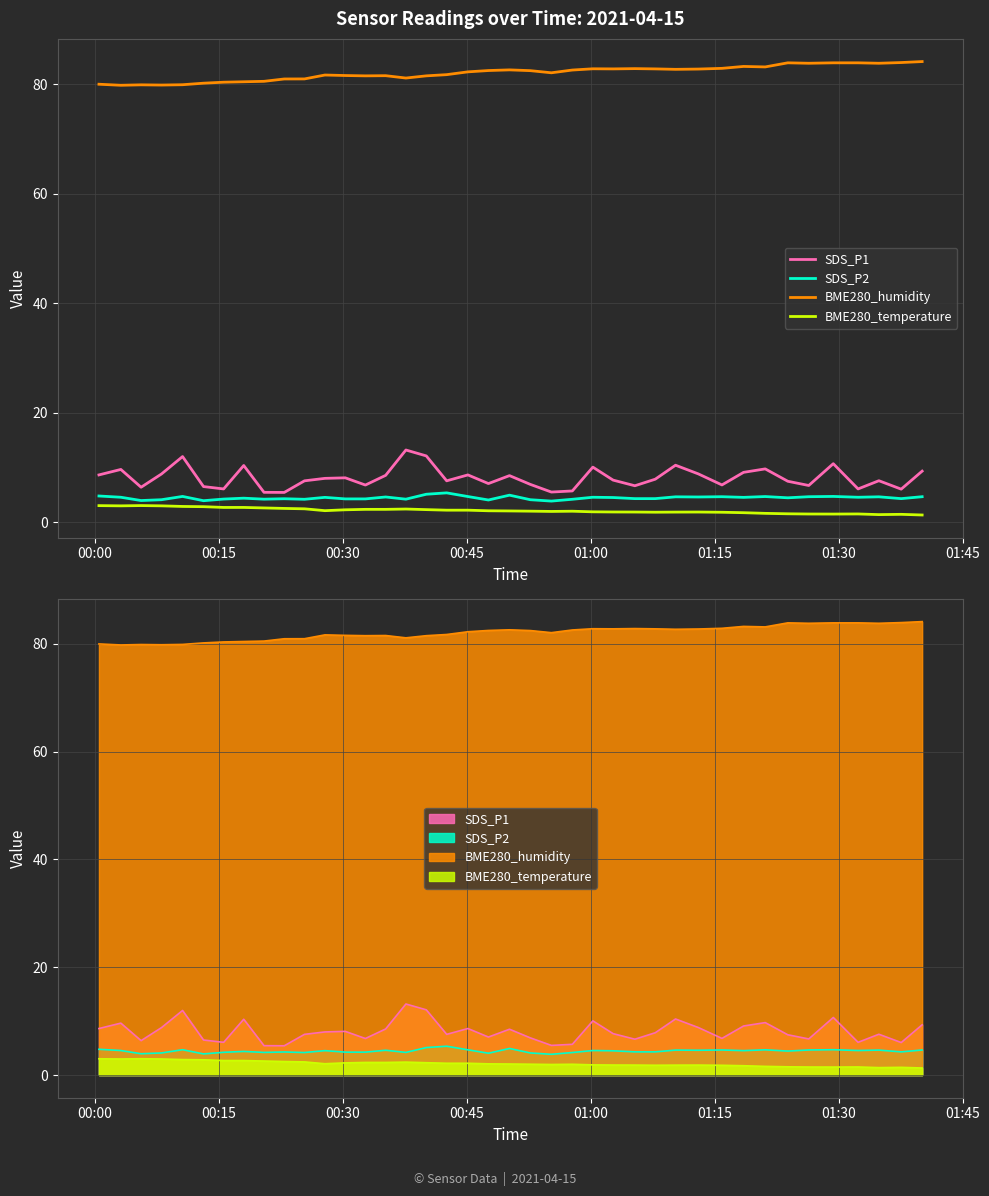

What is the difference between the second highest and minimum values in the SDS_P1 series?

6.7